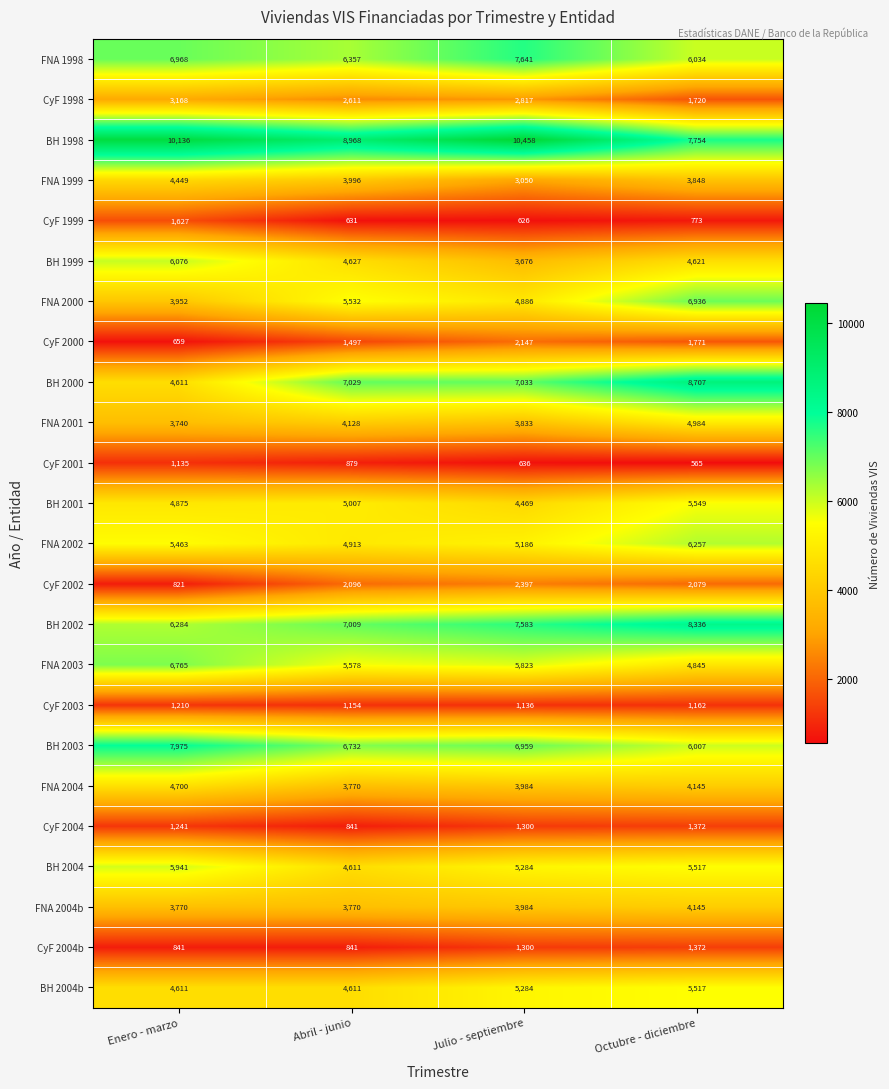

At how many categories does at least one series exceed 7560?

4